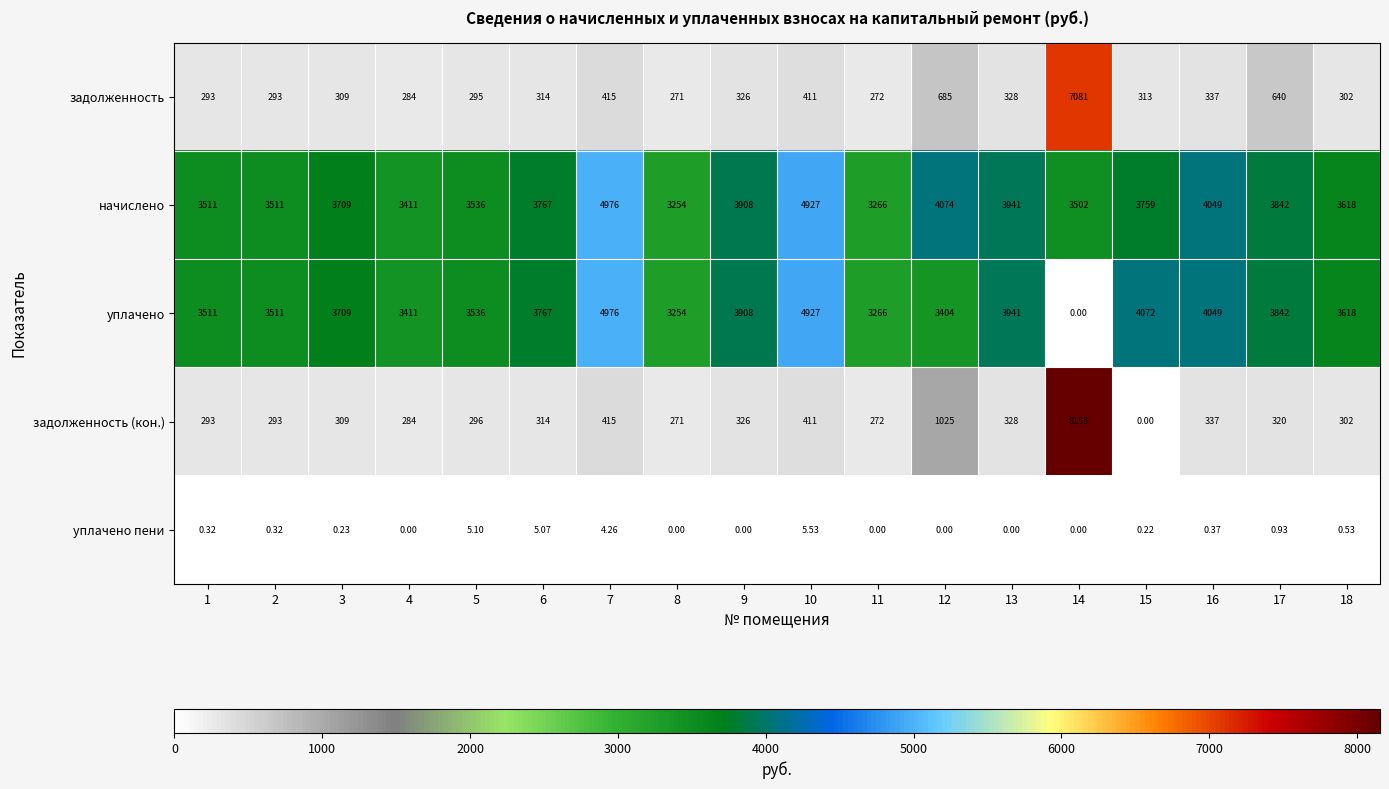

Is the value of задолженность at 5 greater than the value of начислено at 5?

No